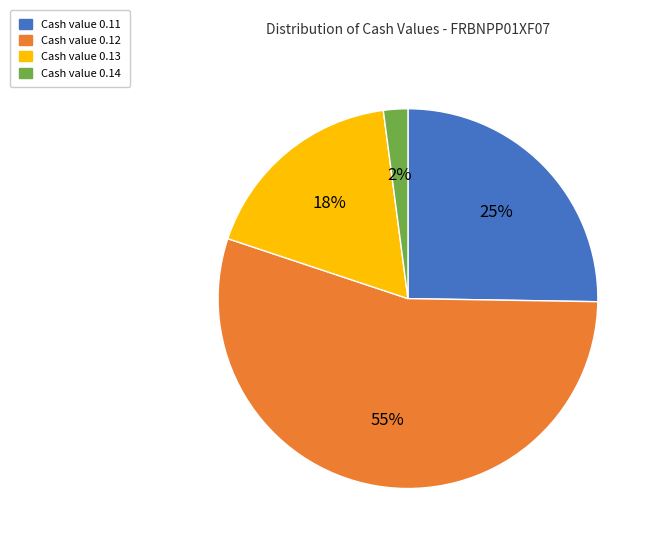

Is there any slice that represents more than half of the pie?

Yes